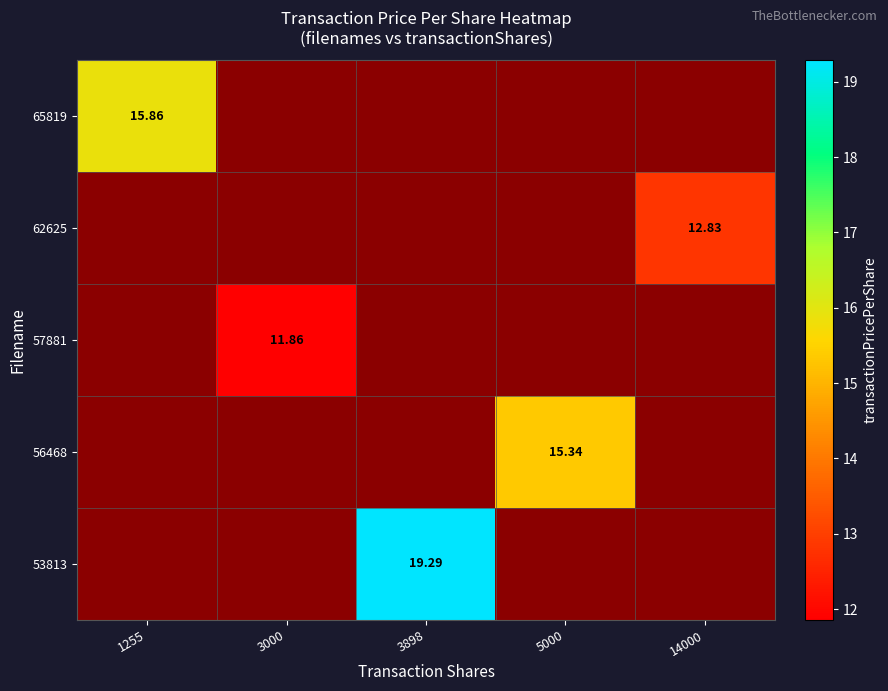

At which label does 53813 first exceed 19?

3898